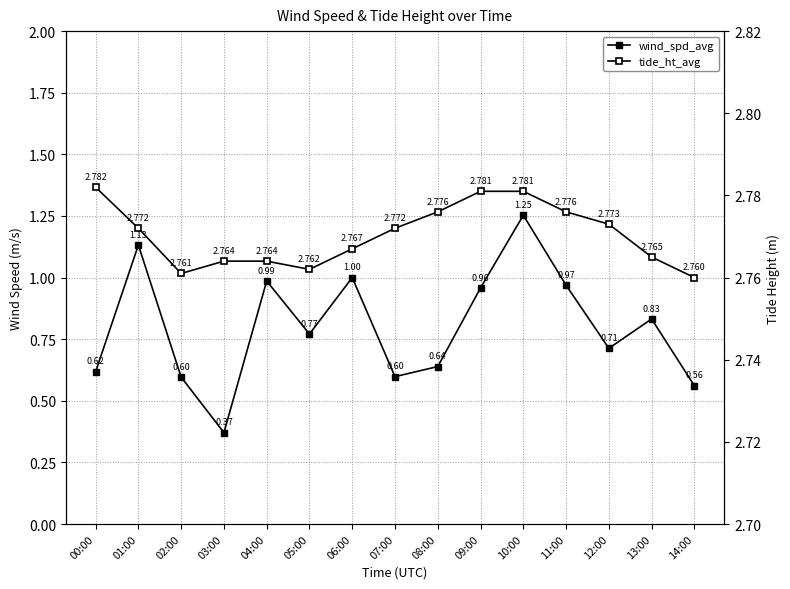

True or false: wind_spd_avg and tide_ht_avg cross at least once.

False